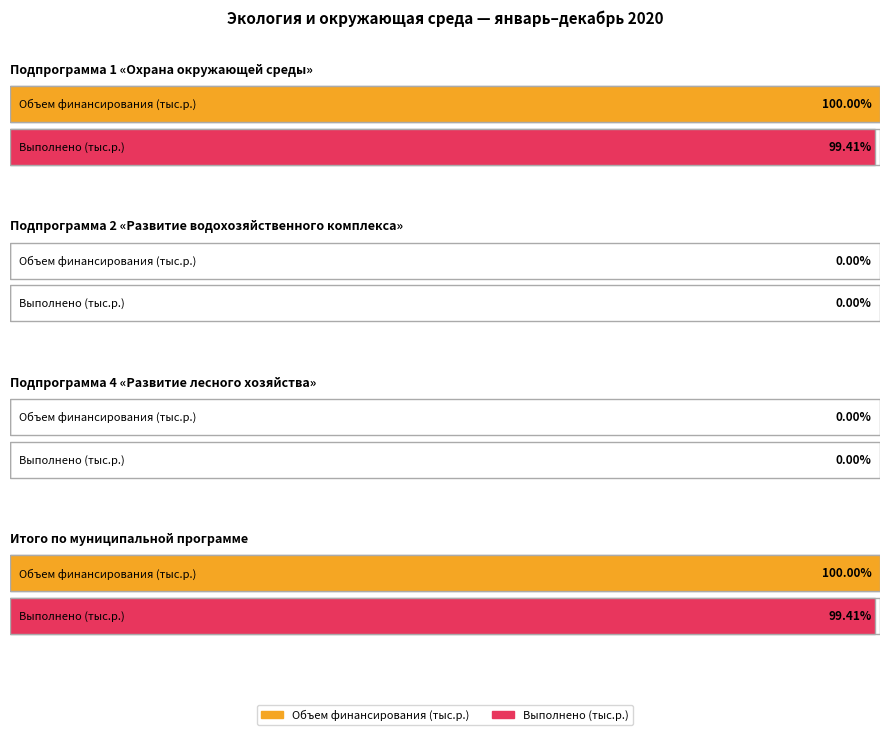

Which series has the largest total across all categories?

Объем финансирования на 2020 год (тыс.р.)